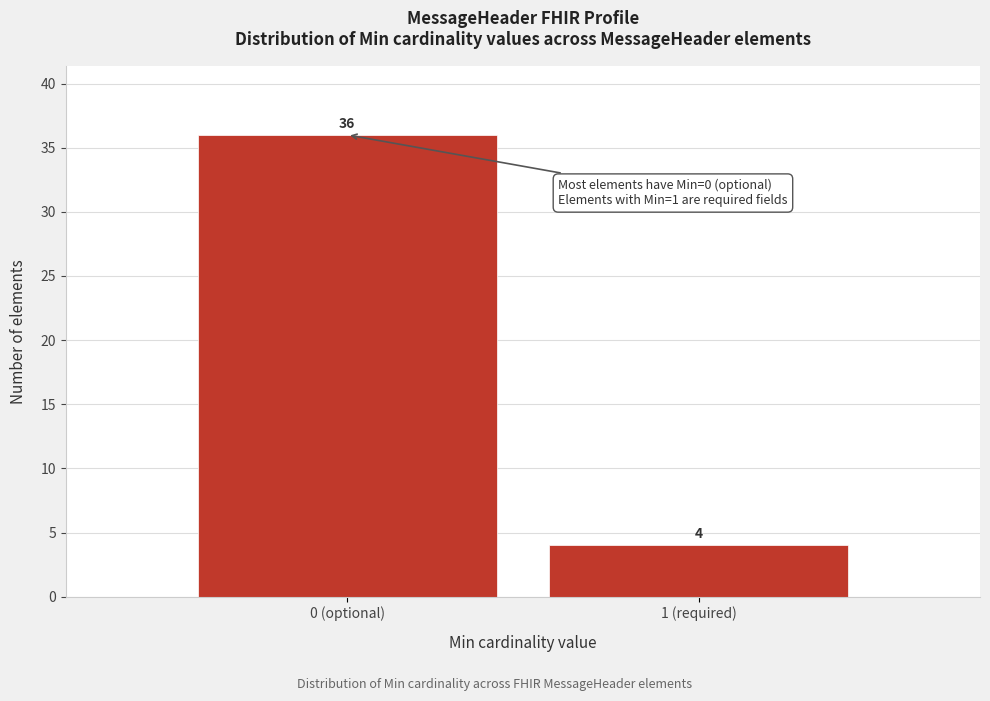

Reading left to right, transcribe all the data shown in this chart.

36	4